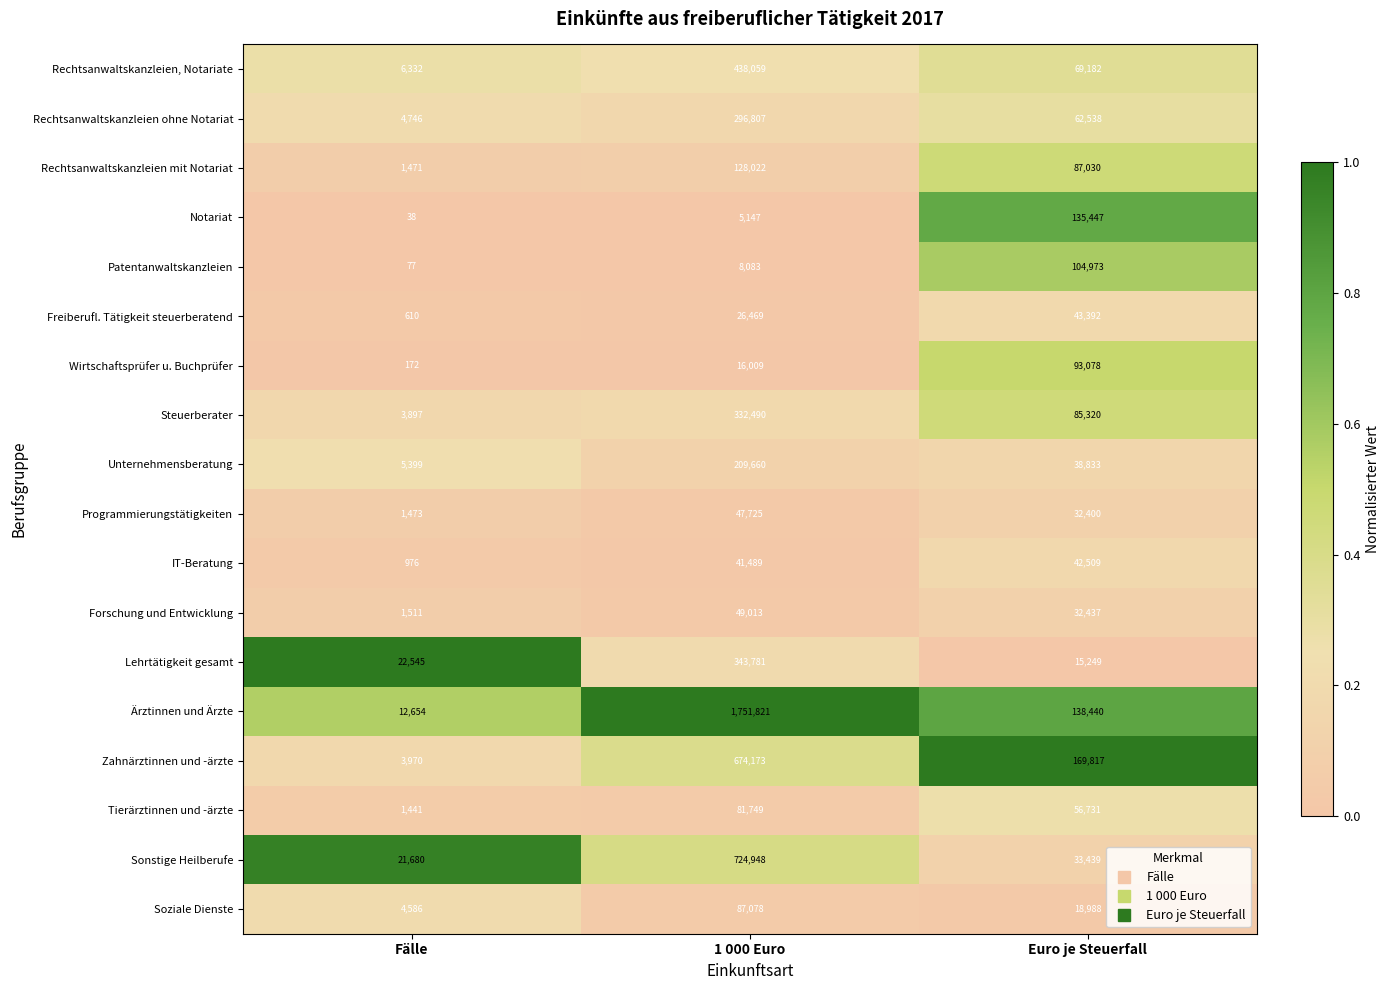

Which category has the highest value in the Wirtschaftsprüfer u. Buchprüfer series?

Euro je Steuerfall